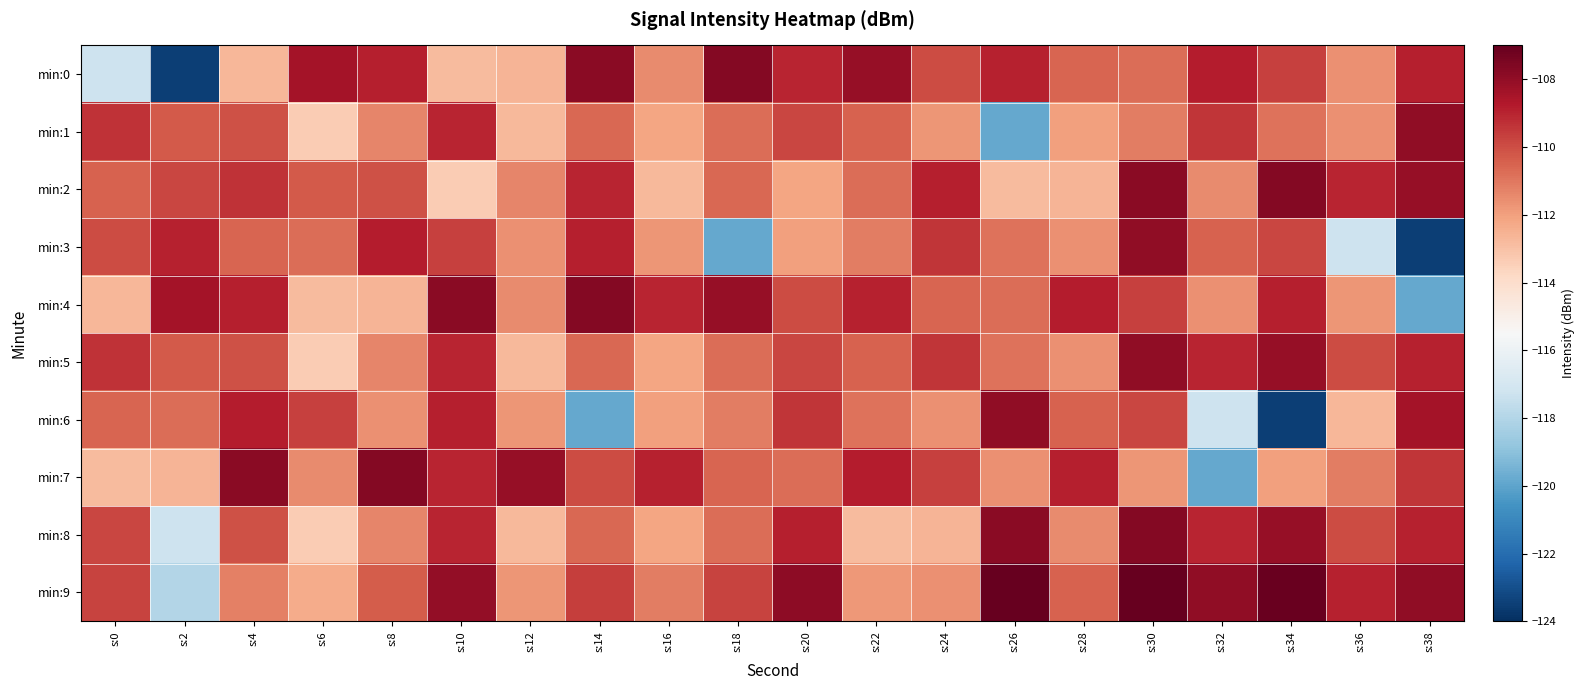

Between s:4 and s:26, which is larger?

s:26